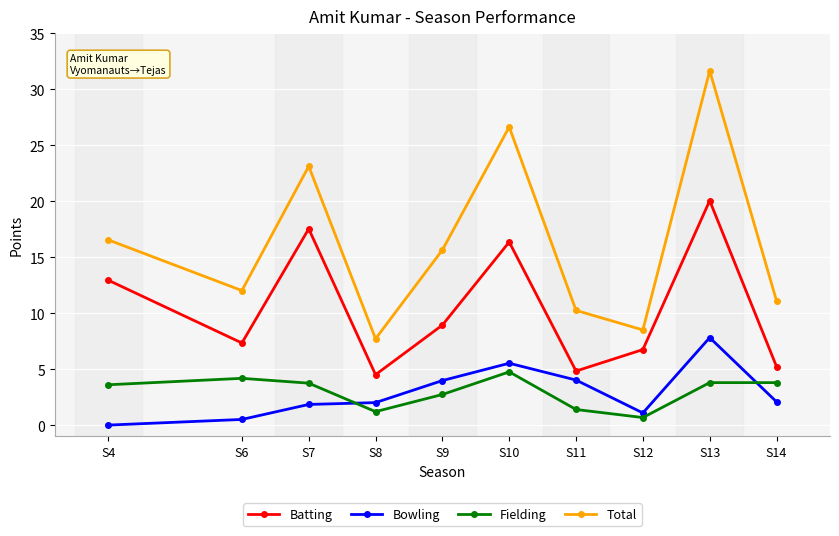

True or false: Bowling has a value of 7.8 at S13.

True